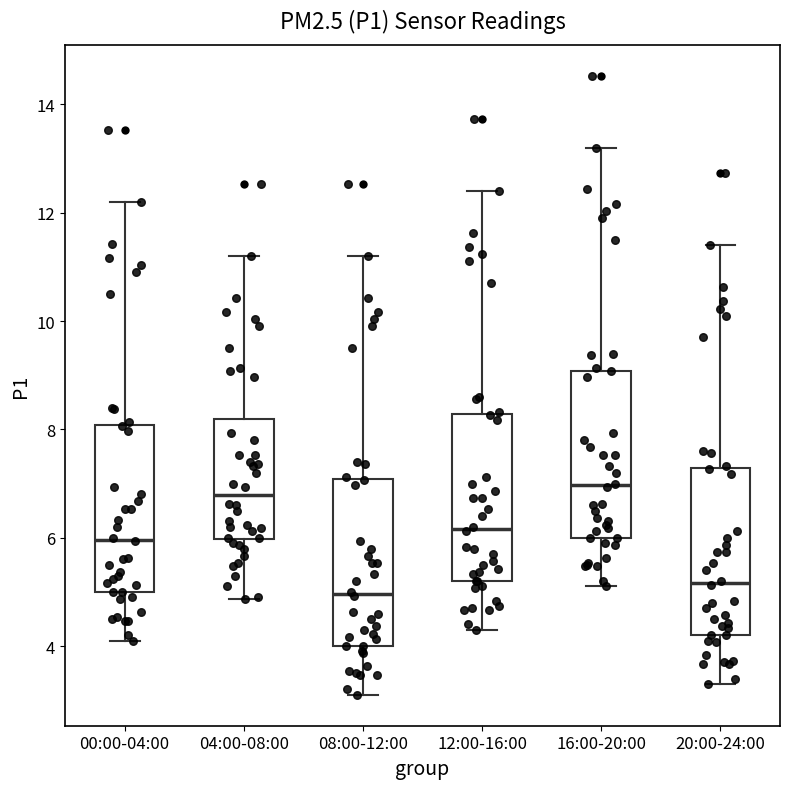

Where is the lower edge of the box for 20:00-24:00 on the y-axis? The values are not printed on the chart, so give them approximately, as read against the axis.

4.2